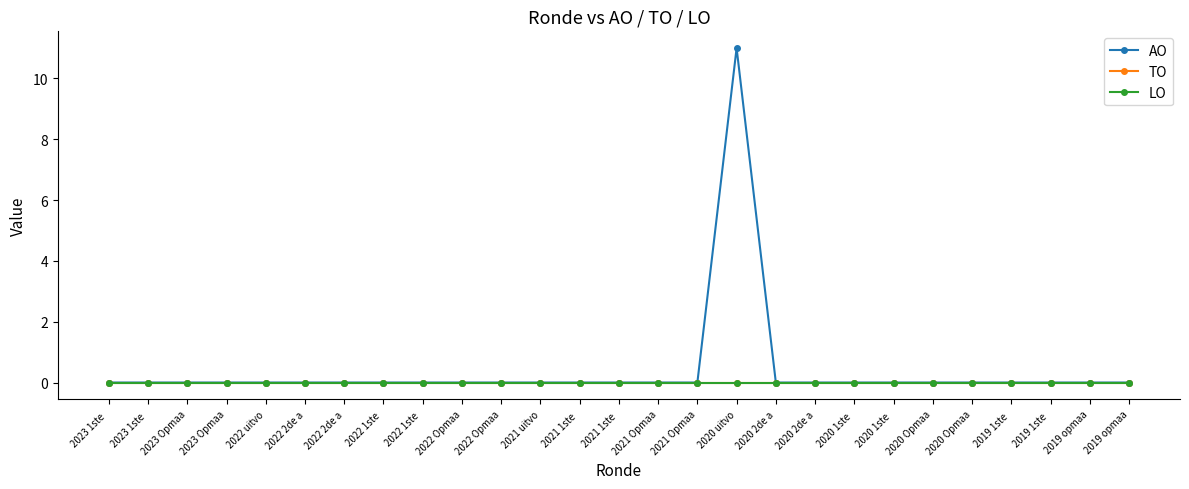

True or false: TO and LO cross at least once.

False